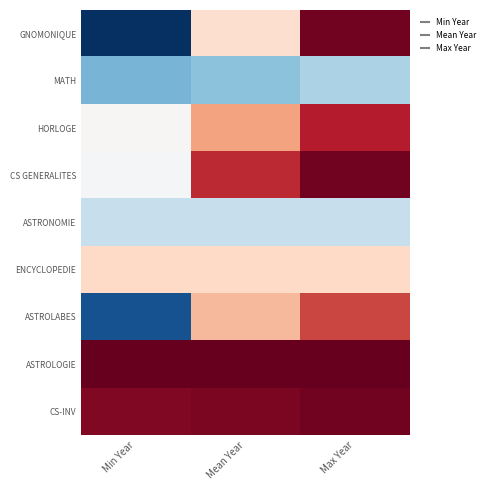

At which category does the chart reach its peak across all series?

Min Year